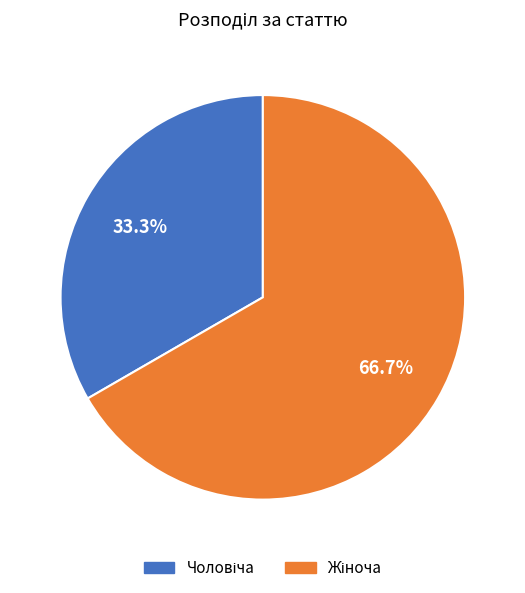

Is there a majority slice in this chart?

Yes